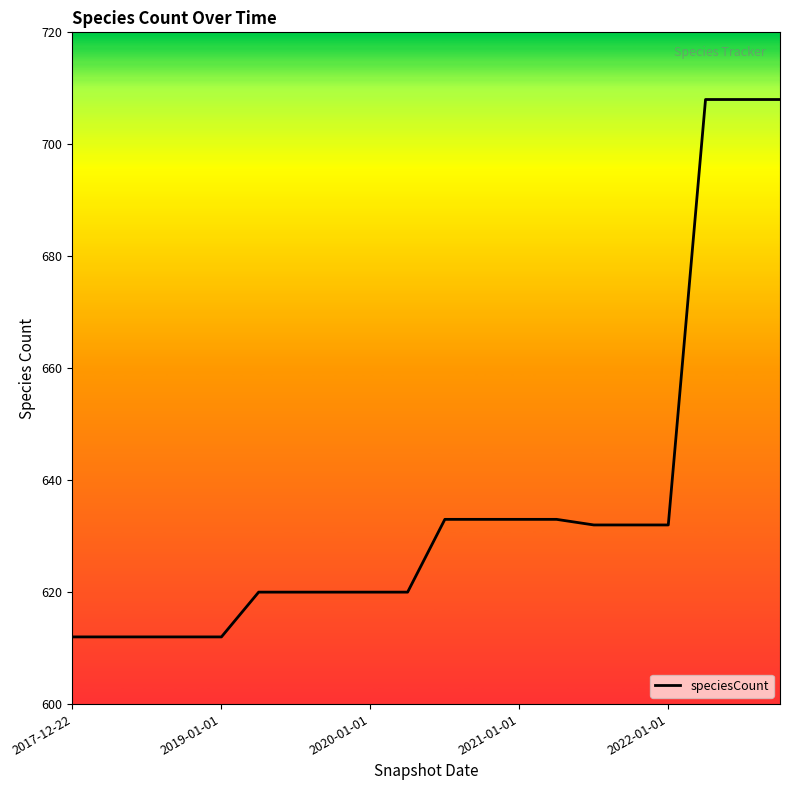

What is the greatest value displayed?

708